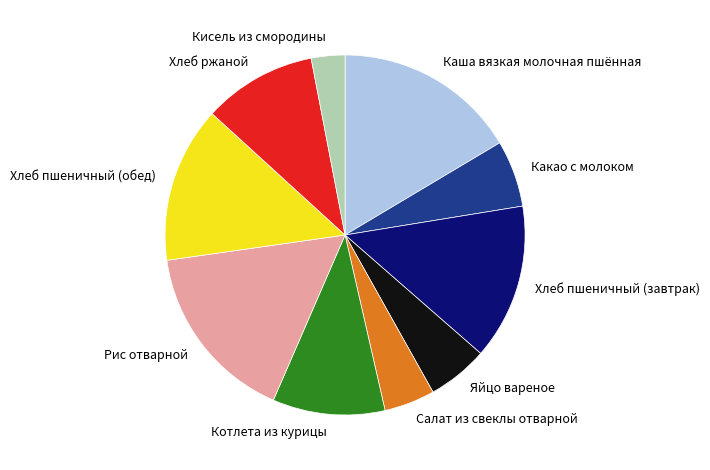

Is it true that Яйцо вареное is 1% of the pie?

False